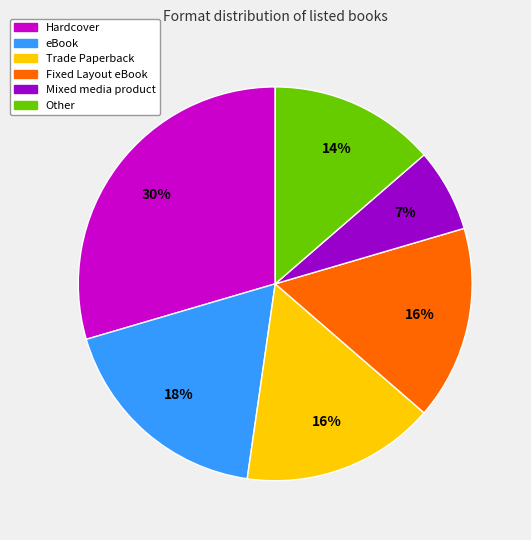

Does any single category account for the majority?

No